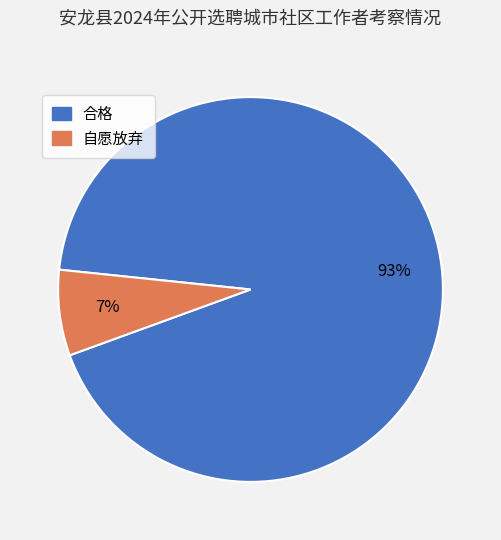

The 自愿放弃 slice represents 7% of the pie. True or false?

True